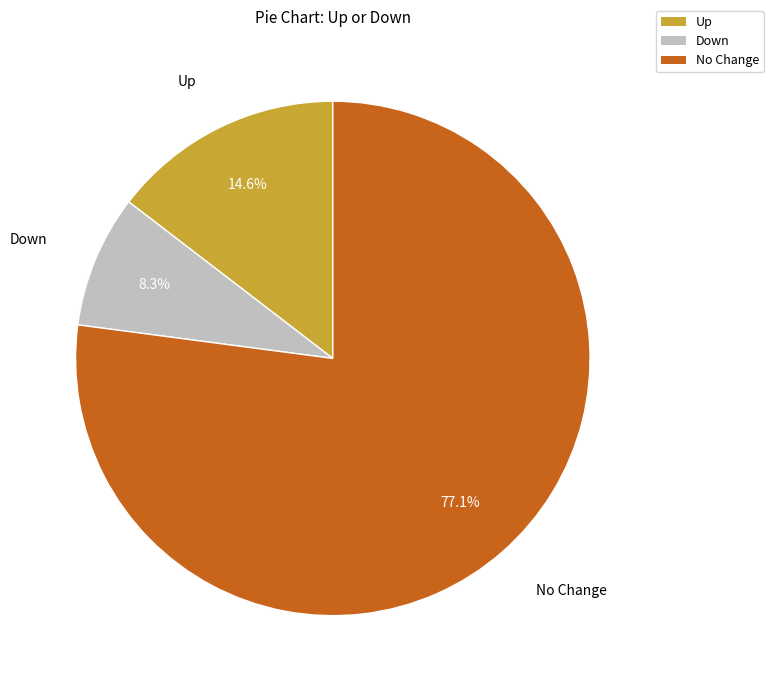

How many slices are in this pie chart?

3